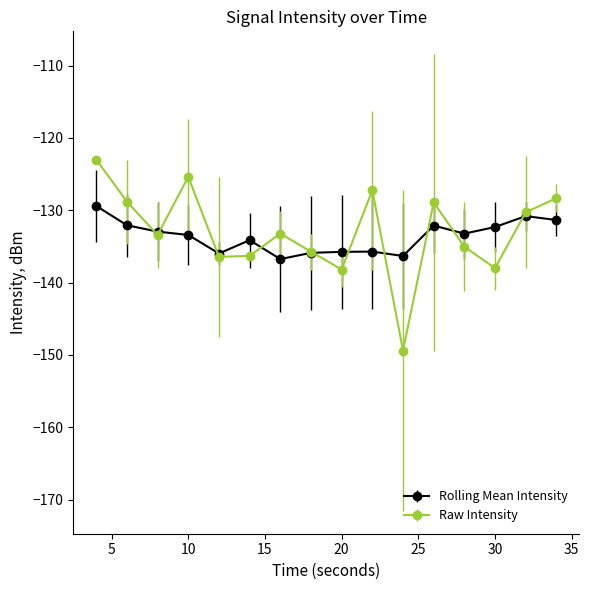

Which series has the widest spread of values?

Raw Intensity